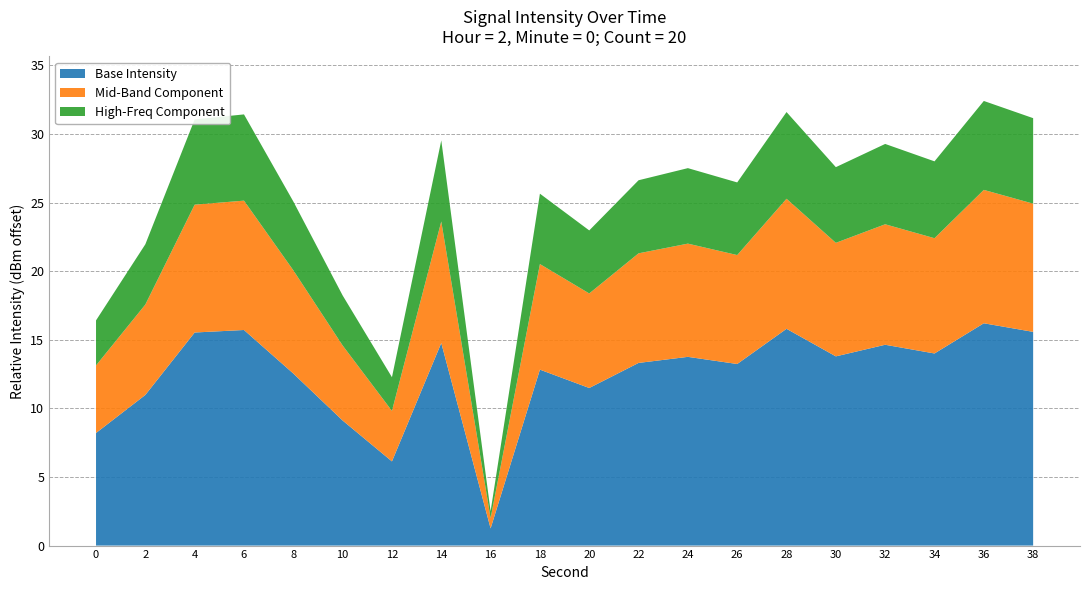

At which label does Base Intensity reach its minimum?

16